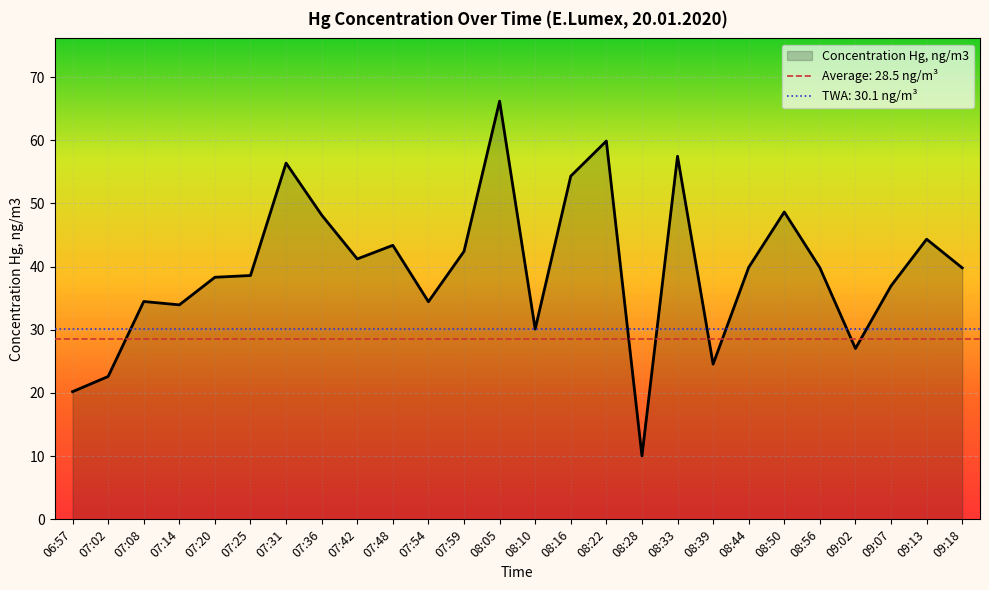

Rank the categories by value from lowest to highest.

08:28, 06:57, 07:02, 08:39, 09:02, 08:10, 07:14, 07:54, 07:08, 09:07, 07:20, 07:25, 09:18, 08:56, 08:44, 07:42, 07:59, 07:48, 09:13, 07:36, 08:50, 08:16, 07:31, 08:33, 08:22, 08:05